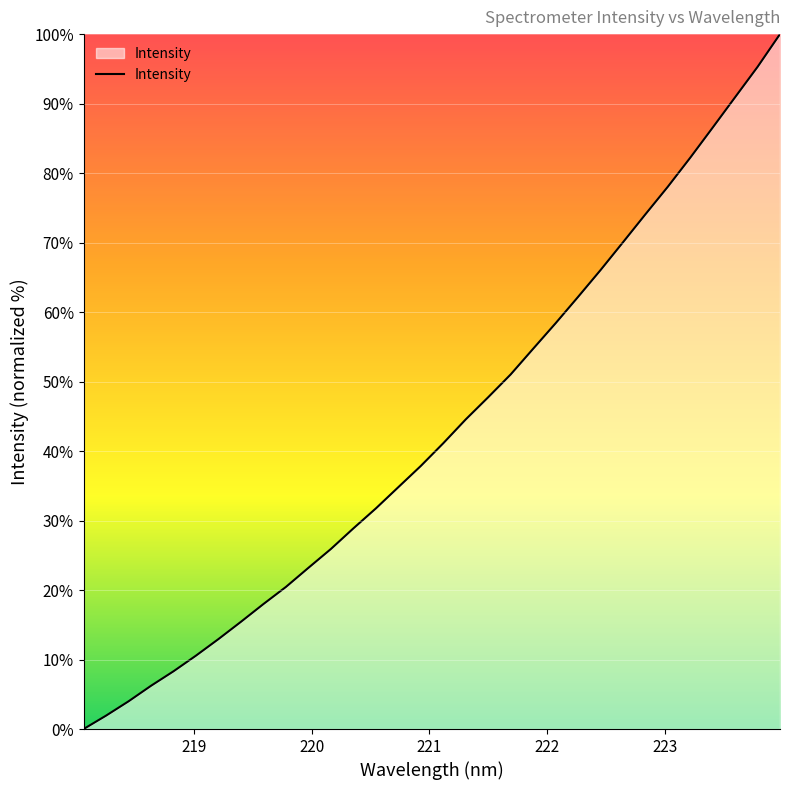

What is the maximum value shown in the chart?

100.0